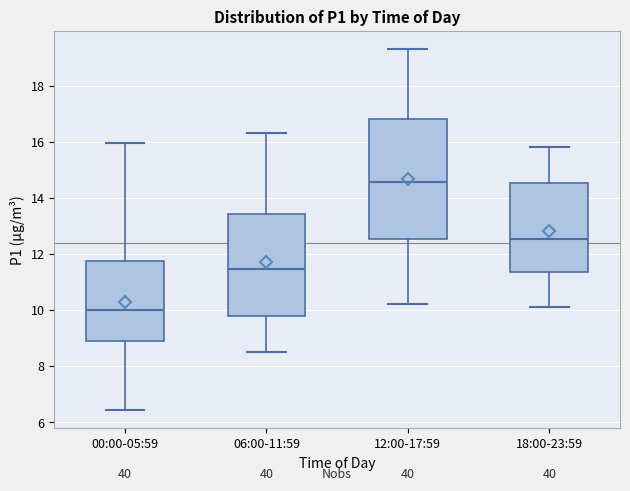

Where is the upper edge of the box for 06:00-11:59 on the y-axis? The values are not printed on the chart, so give them approximately, as read against the axis.

13.4